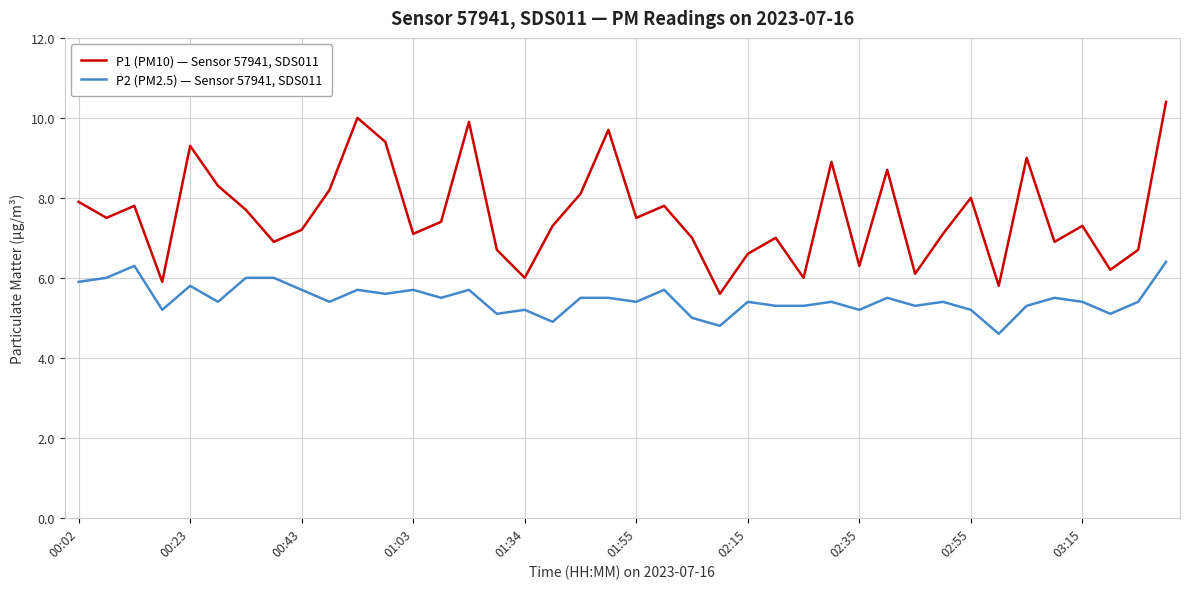

Which series has the largest total across all categories?

P1 (PM10) — Sensor 57941, SDS011